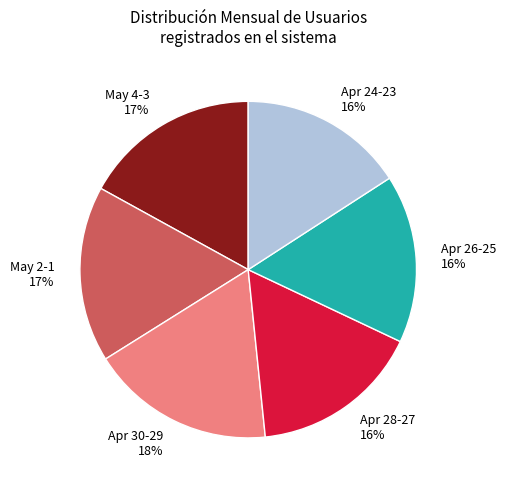

Is Apr 30-29 the majority of the pie?

No